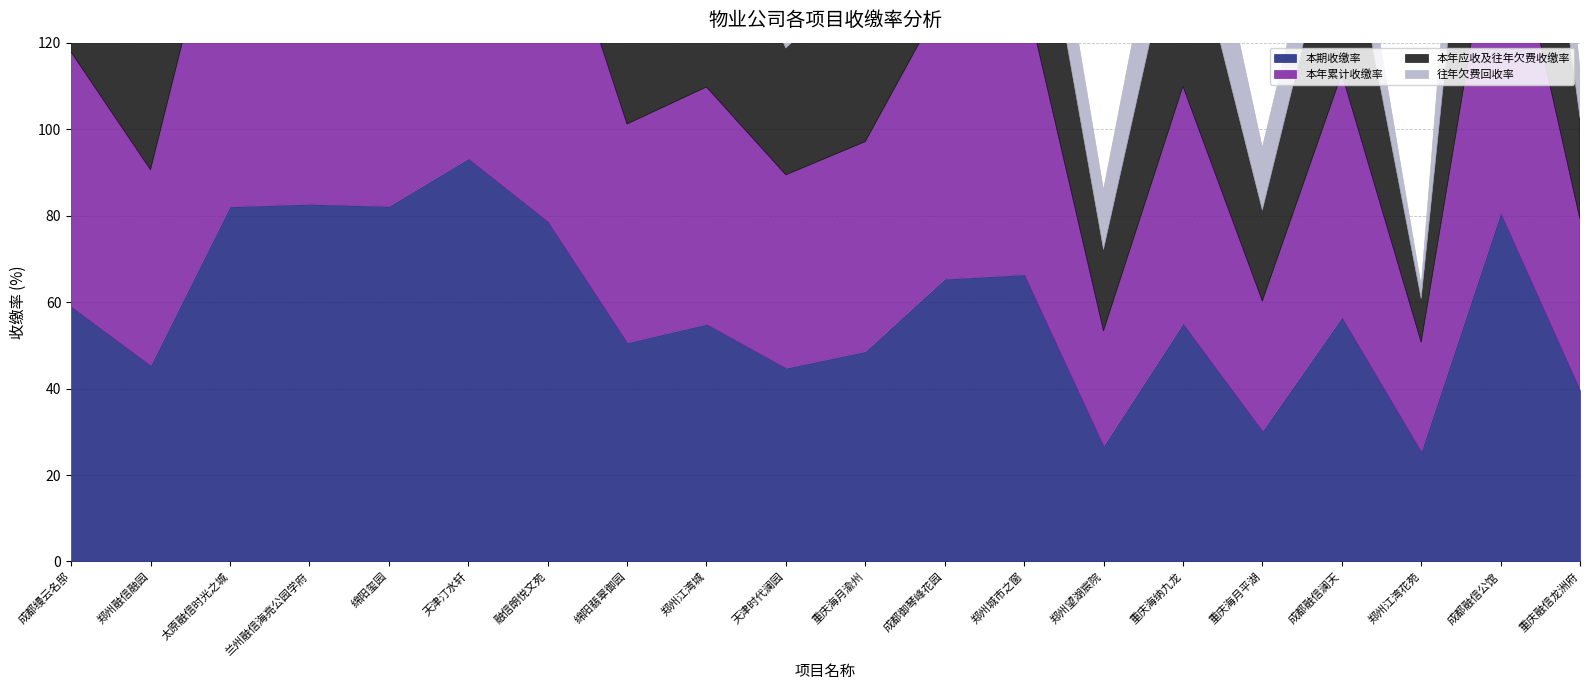

Reading right to left, list all the values displayed in this chart.

本期收缴率: 重庆融信龙洲府=39.6	成都融信公馆=80.5	郑州江湾花苑=25.4	成都融信澜天=56.4	重庆海月平湖=30.1	重庆海纳九龙=55.0	郑州望湖宸院=26.7	郑州城市之窗=66.3	成都御琴峰花园=65.3	重庆海月渝州=48.6	天津时代澜园=44.7	郑州江湾城=54.9	绵阳翡翠御园=50.6	融信朗悦文苑=78.6	天津汀水轩=93.2	绵阳玺园=82.1	兰州融信海亮公园学府=82.7	太原融信时光之城=82.1	郑州融信融园=45.3	成都缦云名邸=58.9
本年累计收缴率: 重庆融信龙洲府=39.6	成都融信公馆=80.5	郑州江湾花苑=25.4	成都融信澜天=56.4	重庆海月平湖=30.1	重庆海纳九龙=55.0	郑州望湖宸院=26.7	郑州城市之窗=66.3	成都御琴峰花园=65.3	重庆海月渝州=48.6	天津时代澜园=44.7	郑州江湾城=54.9	绵阳翡翠御园=50.6	融信朗悦文苑=78.6	天津汀水轩=93.2	绵阳玺园=82.1	兰州融信海亮公园学府=82.7	太原融信时光之城=82.1	郑州融信融园=45.3	成都缦云名邸=58.9
本年应收及往年欠费收缴率: 重庆融信龙洲府=23.5	成都融信公馆=77.3	郑州江湾花苑=10.1	成都融信澜天=43.2	重庆海月平湖=21.0	重庆海纳九龙=44.5	郑州望湖宸院=18.8	郑州城市之窗=42.8	成都御琴峰花园=56.0	重庆海月渝州=38.9	天津时代澜园=29.3	郑州江湾城=48.8	绵阳翡翠御园=45.2	融信朗悦文苑=67.4	天津汀水轩=89.8	绵阳玺园=82.1	兰州融信海亮公园学府=74.5	太原融信时光之城=77.7	郑州融信融园=45.3	成都缦云名邸=58.9
往年欠费回收率: 重庆融信龙洲府=11.2	成都融信公馆=52.8	郑州江湾花苑=3.0	成都融信澜天=16.0	重庆海月平湖=14.5	重庆海纳九龙=25.5	郑州望湖宸院=13.8	郑州城市之窗=19.2	成都御琴峰花园=26.3	重庆海月渝州=22.6	天津时代澜园=8.3	郑州江湾城=11.7	绵阳翡翠御园=31.1	融信朗悦文苑=29.6	天津汀水轩=23.6	绵阳玺园=0.0	兰州融信海亮公园学府=27.9	太原融信时光之城=50.0	郑州融信融园=0.0	成都缦云名邸=0.0